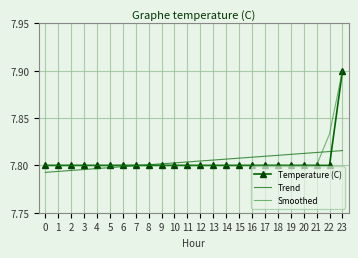

At which category does the chart reach its peak across all series?

23